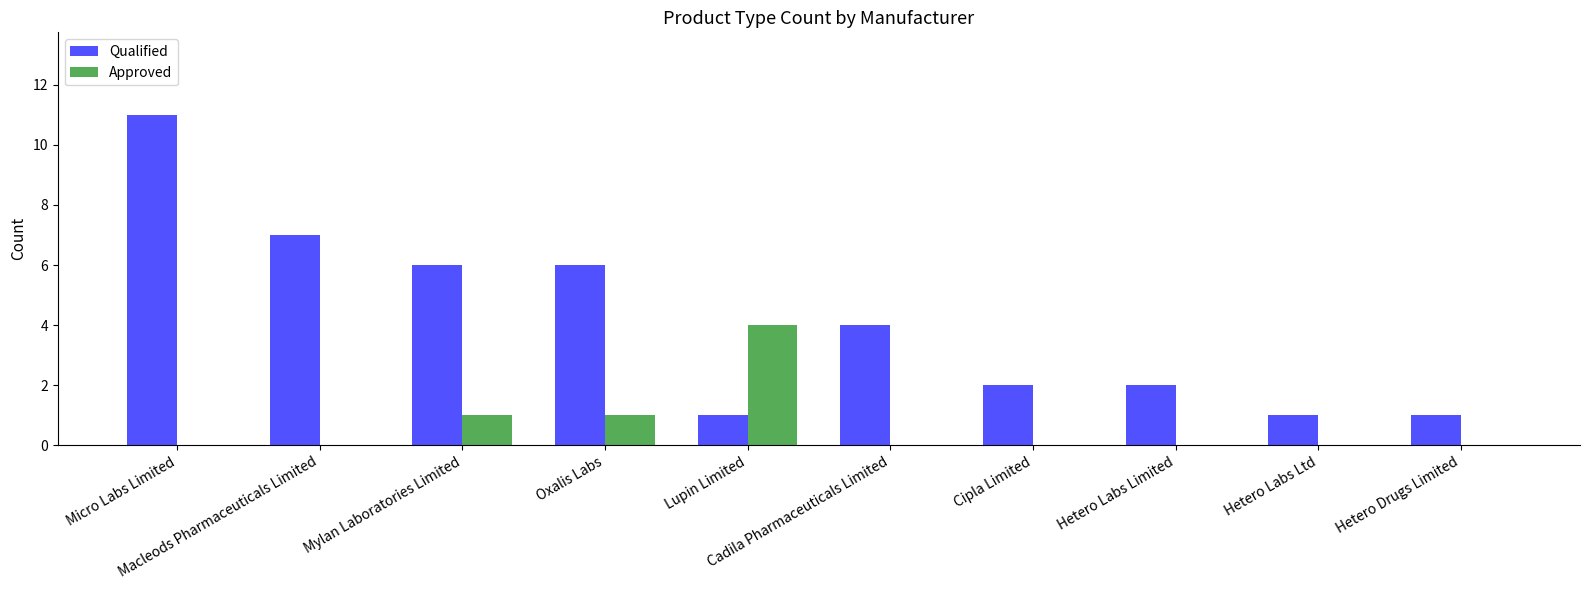

Which series has the largest total across all categories?

Qualified